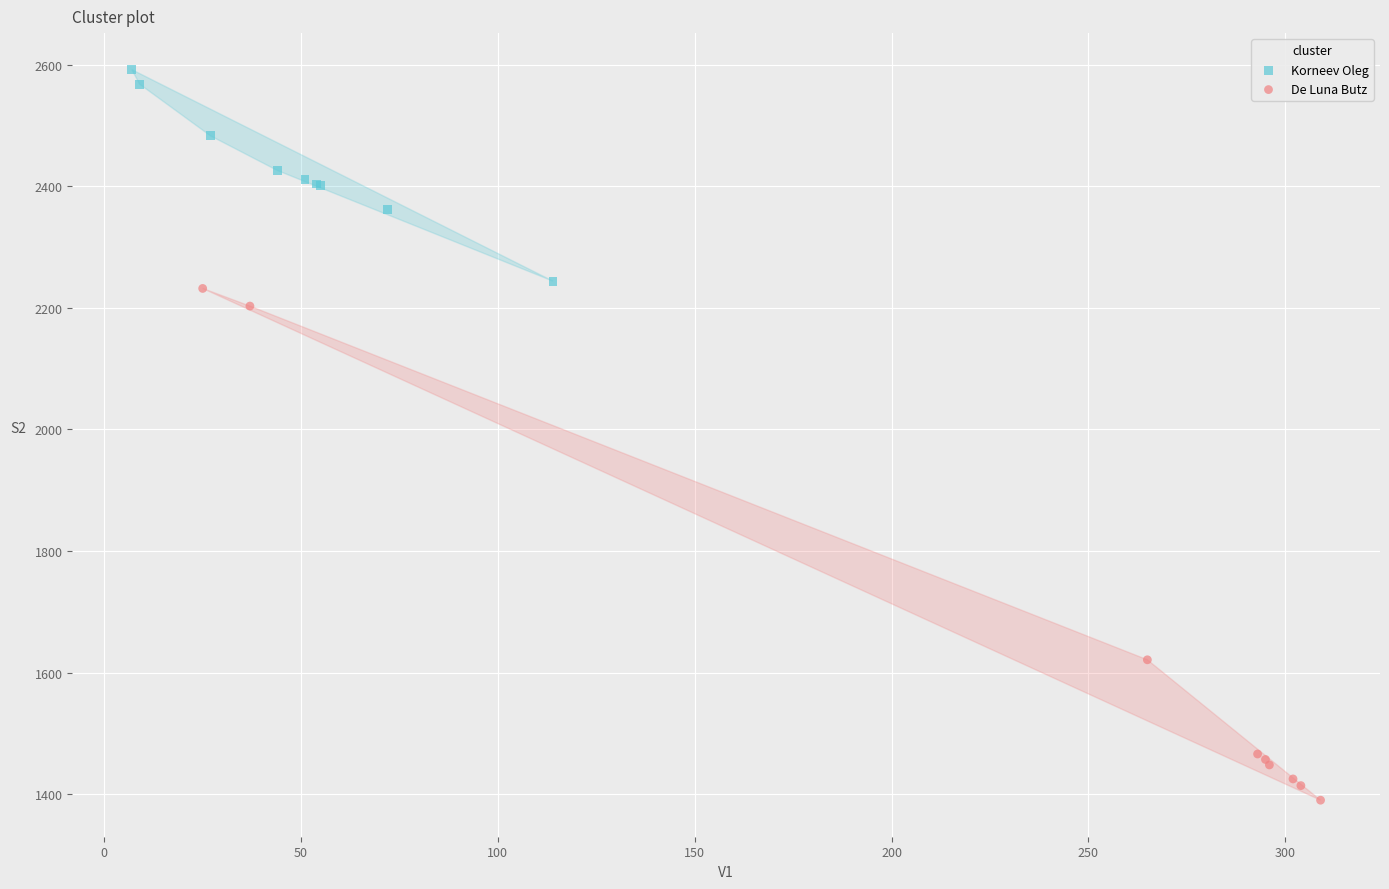

Which series has the largest Y range (max minus min)?

De Luna Butz